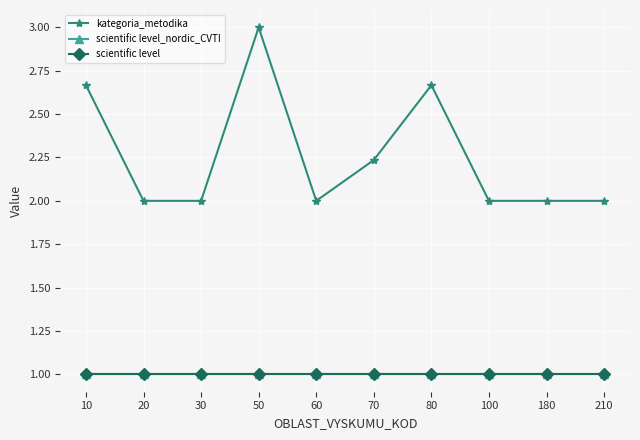

Is this an area chart (filled region under the line)?

No